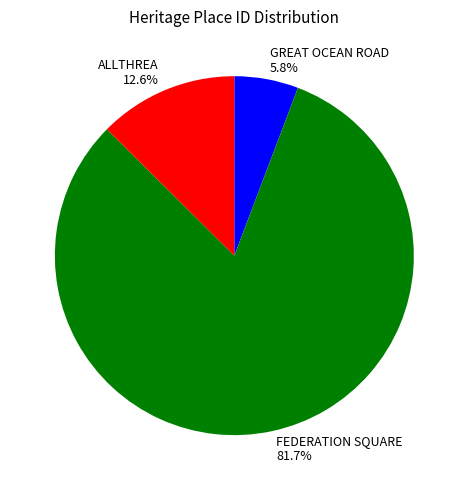

What percentage is NOT represented by GREAT OCEAN ROAD?

94.2%